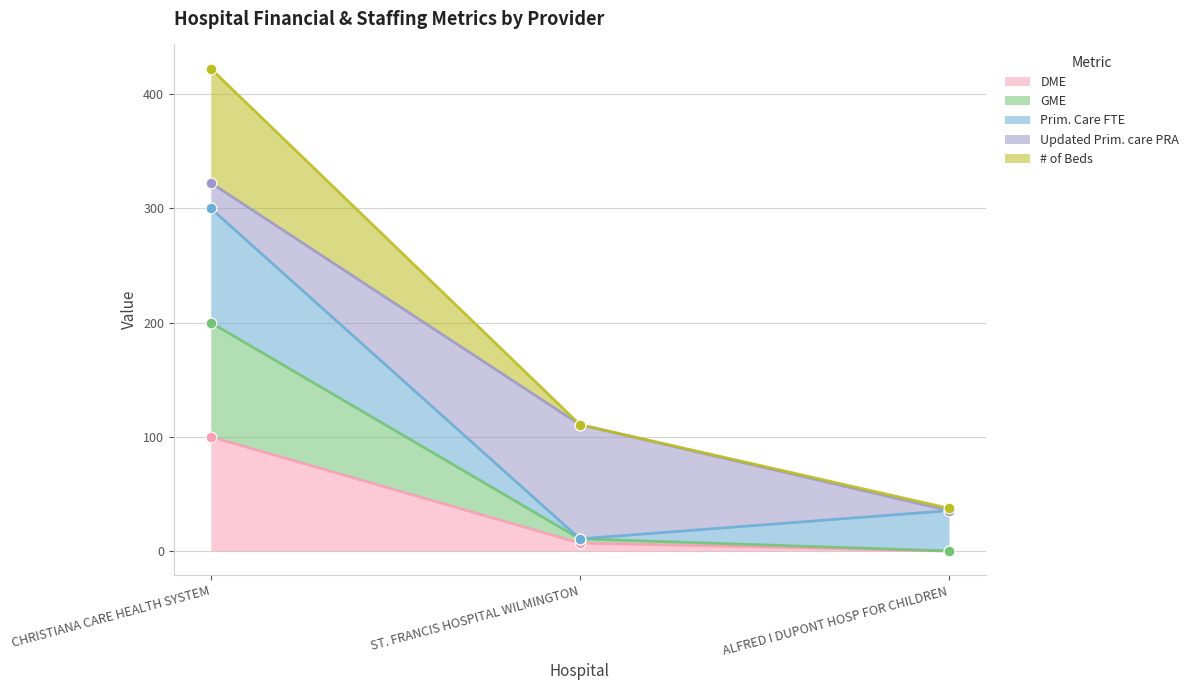

Which series has the widest spread of Y values?

# of Beds